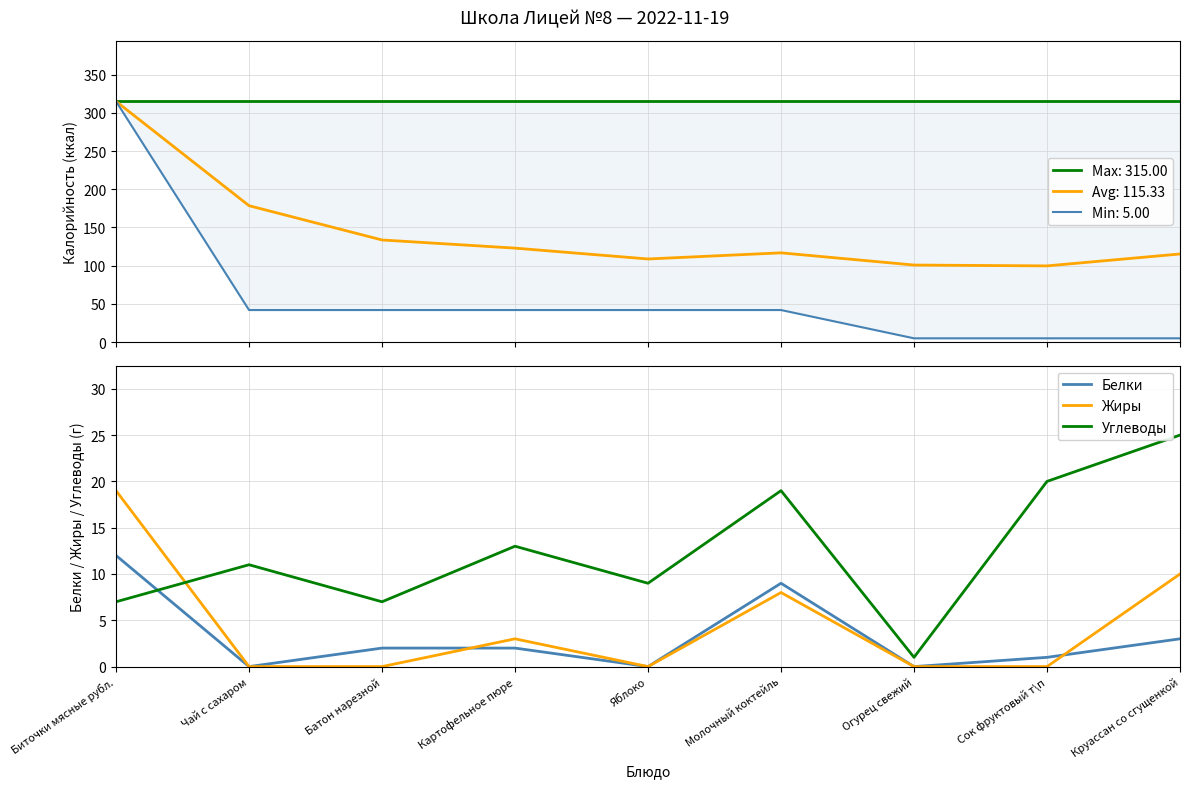

Does the chart have visible grid lines?

Yes